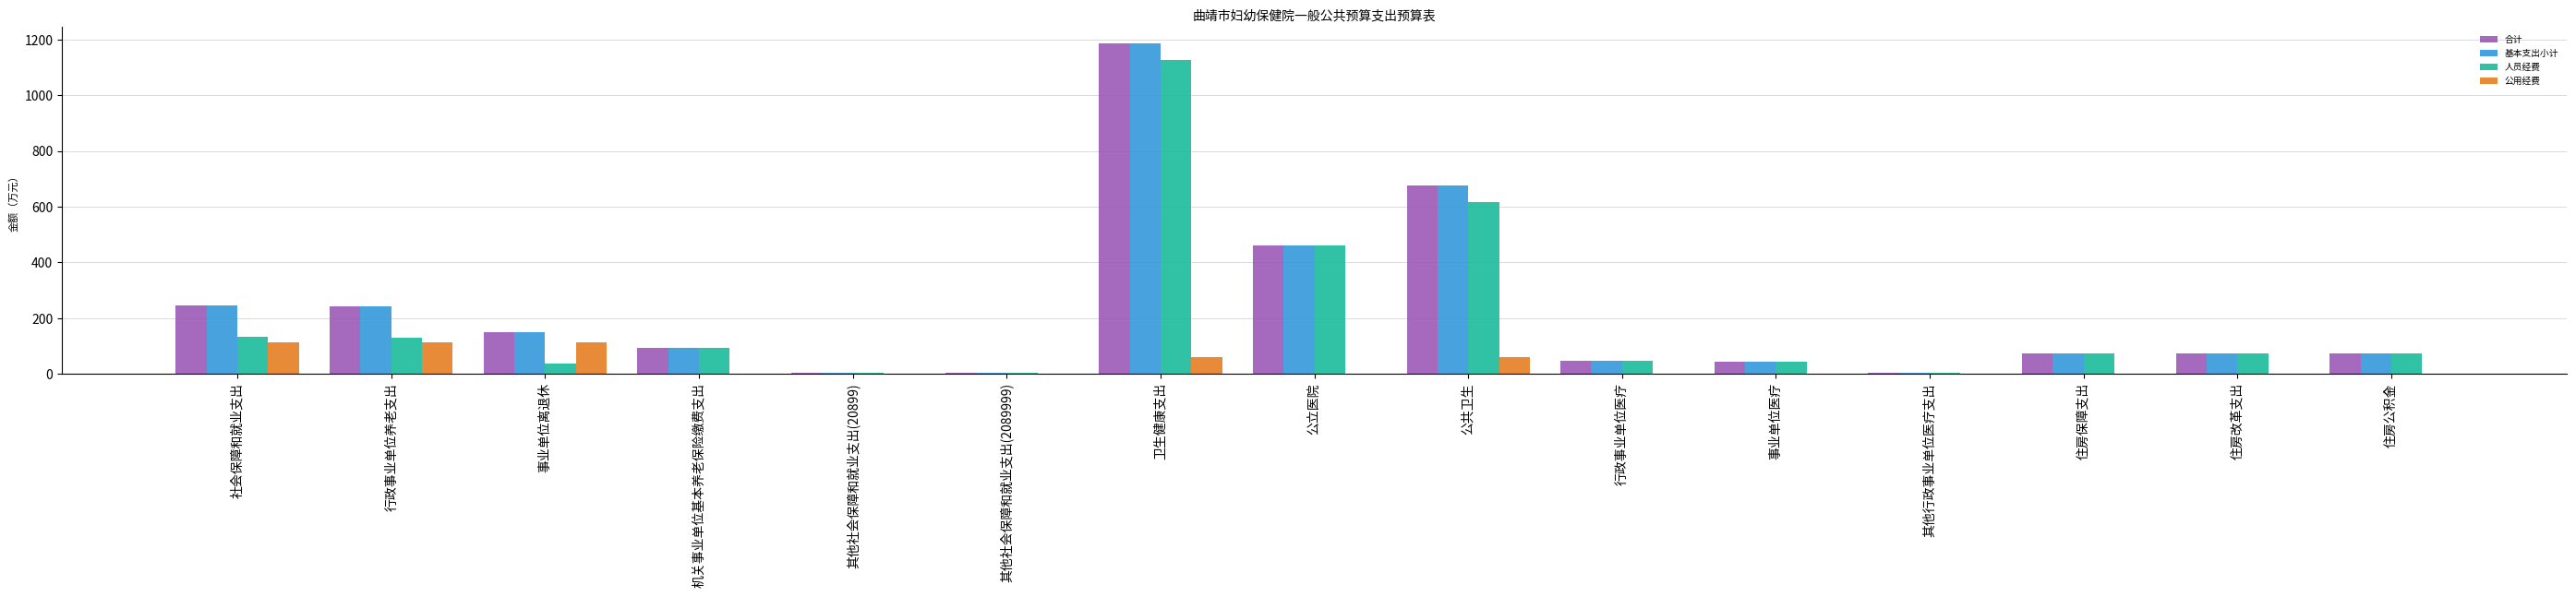

What are all the series names shown in the legend?

合计, 基本支出小计, 人员经费, 公用经费